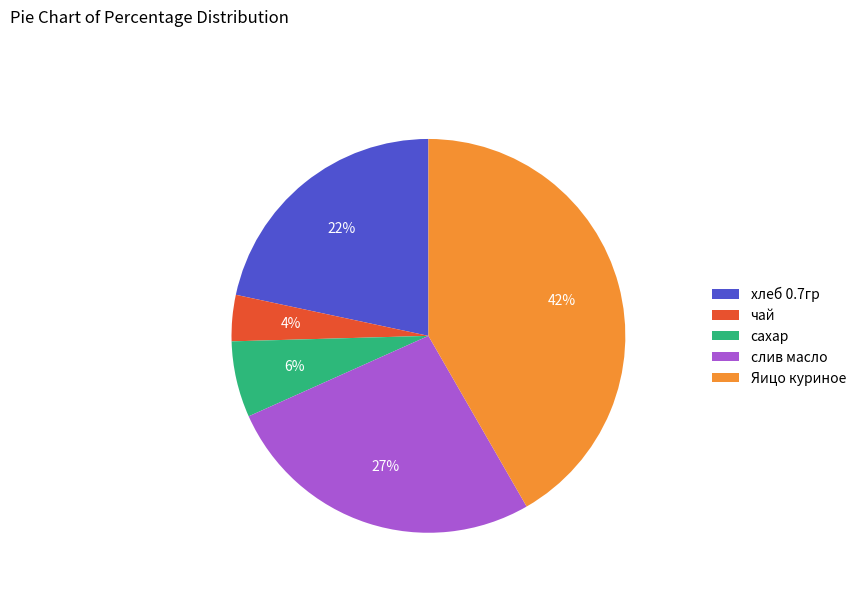

Rank the categories by value from lowest to highest.

чай, сахар, хлеб 0.7гр, слив масло, Яицо куриное